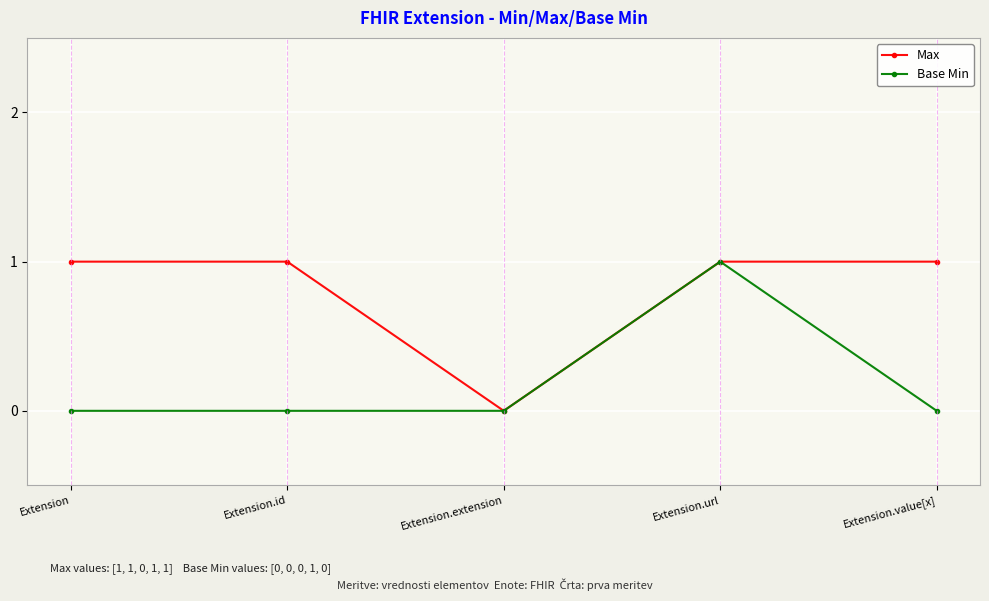

List the series in order of their overall mean, highest first.

Max, Base Min